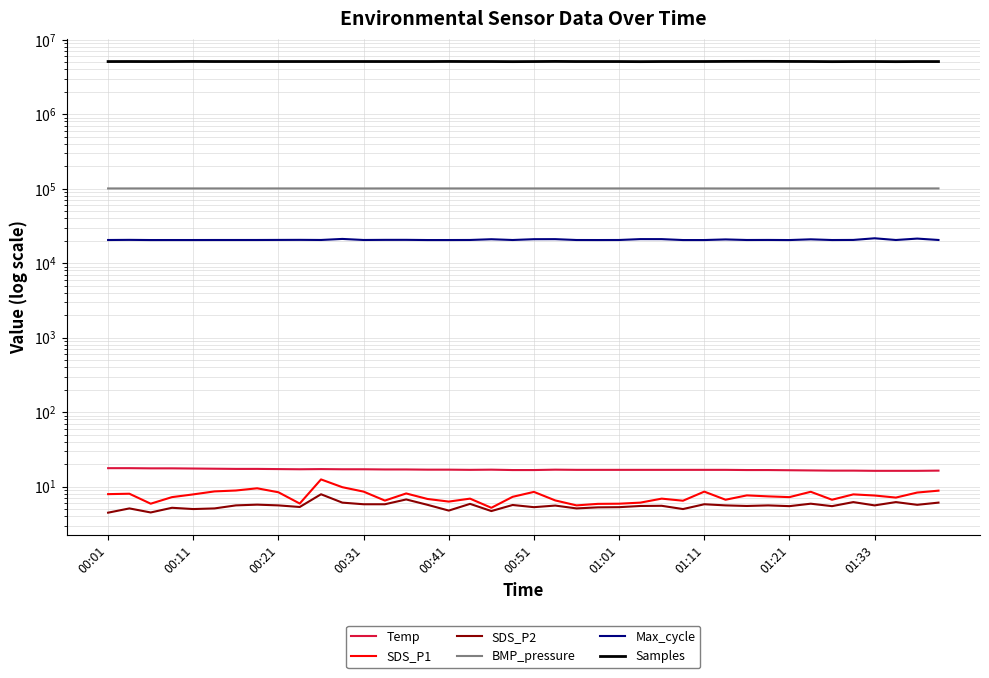

At 00:01, list the series in order from smallest to largest.

SDS_P2, SDS_P1, Temp, Max_cycle, BMP_pressure, Samples